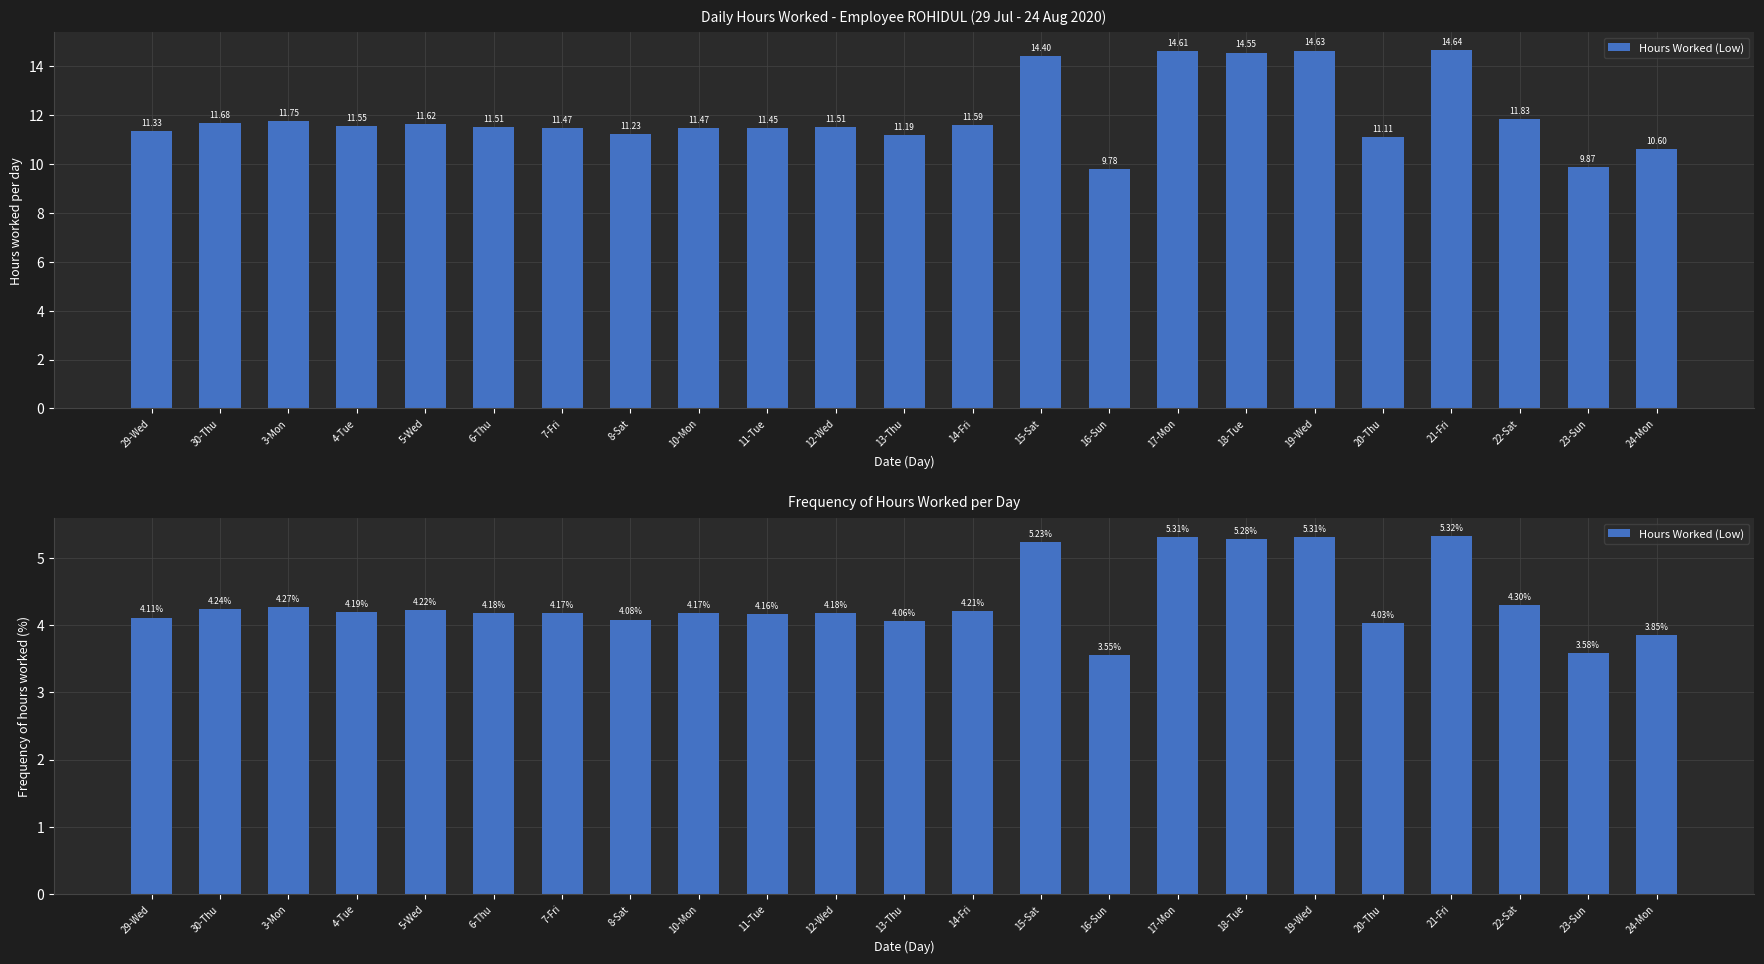

List the labels in order of value, smallest first.

16-Sun, 23-Sun, 24-Mon, 20-Thu, 13-Thu, 8-Sat, 29-Wed, 11-Tue, 7-Fri, 10-Mon, 6-Thu, 12-Wed, 4-Tue, 14-Fri, 5-Wed, 30-Thu, 3-Mon, 22-Sat, 15-Sat, 18-Tue, 17-Mon, 19-Wed, 21-Fri